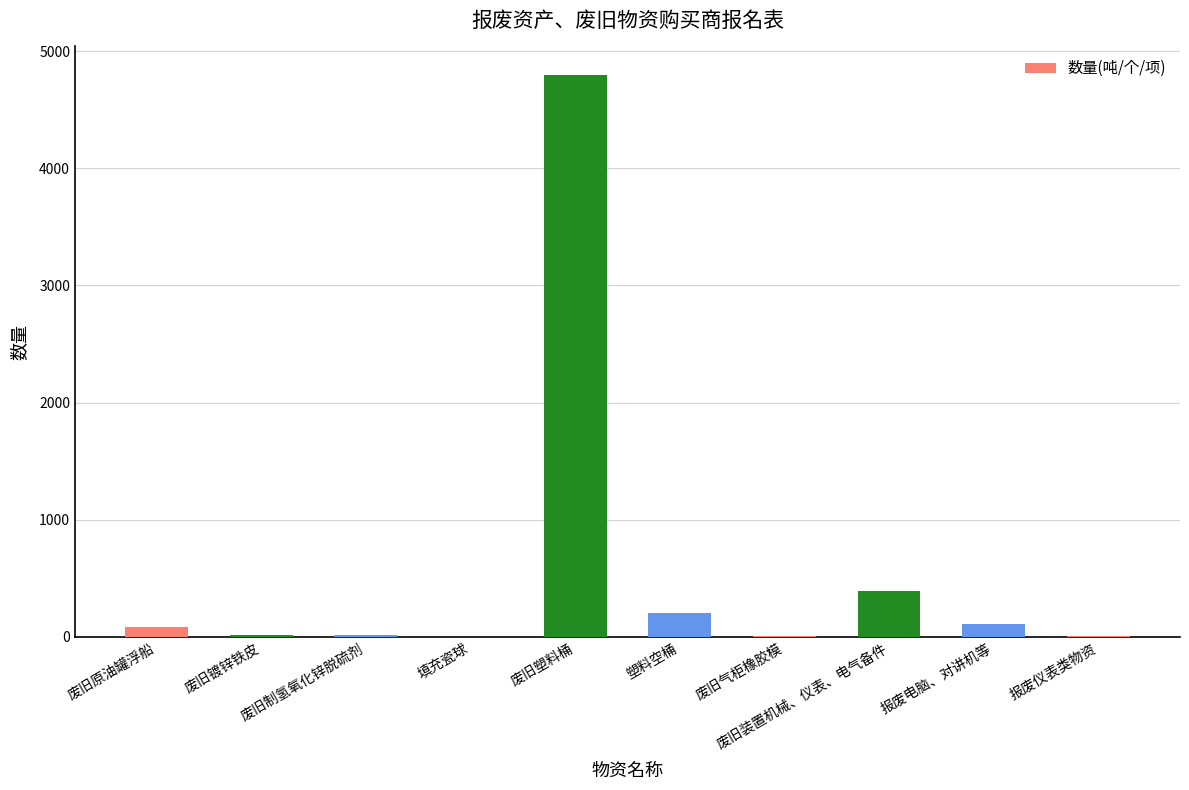

What is the greatest value displayed?

4800.0